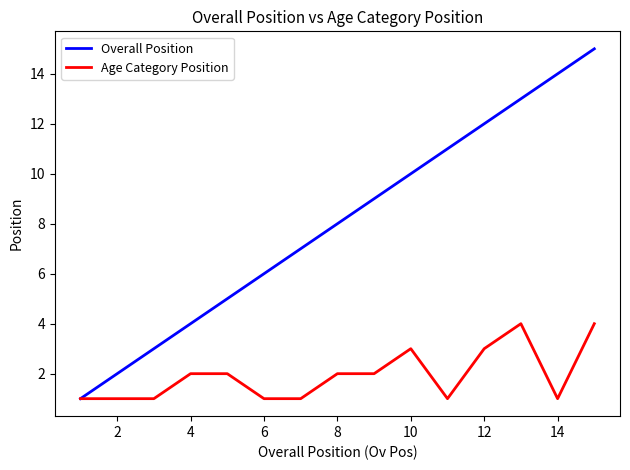

What is the greatest value displayed?

15